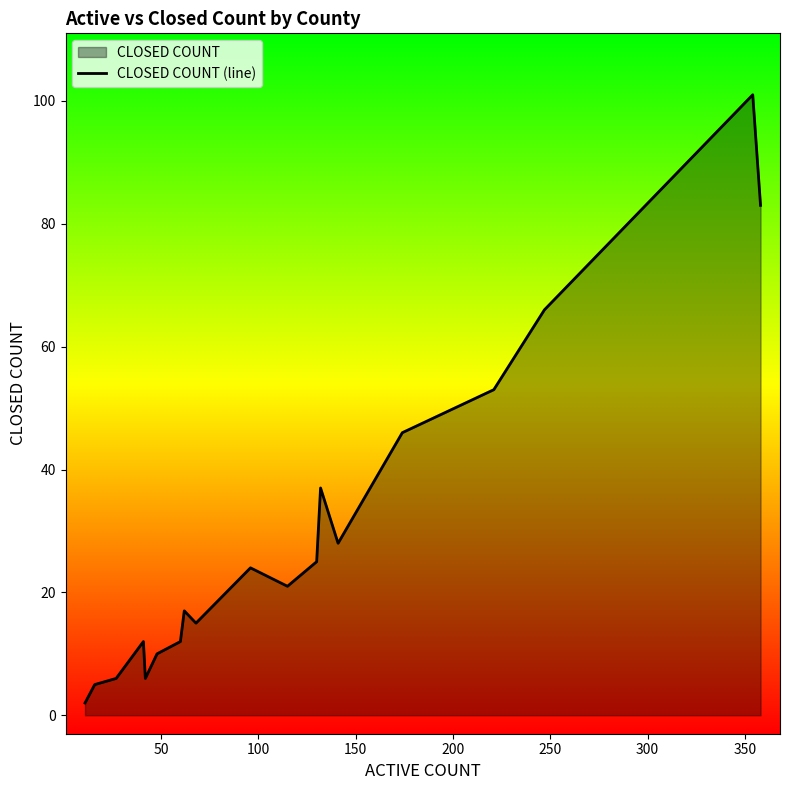

What is the difference between the maximum and minimum values?

99